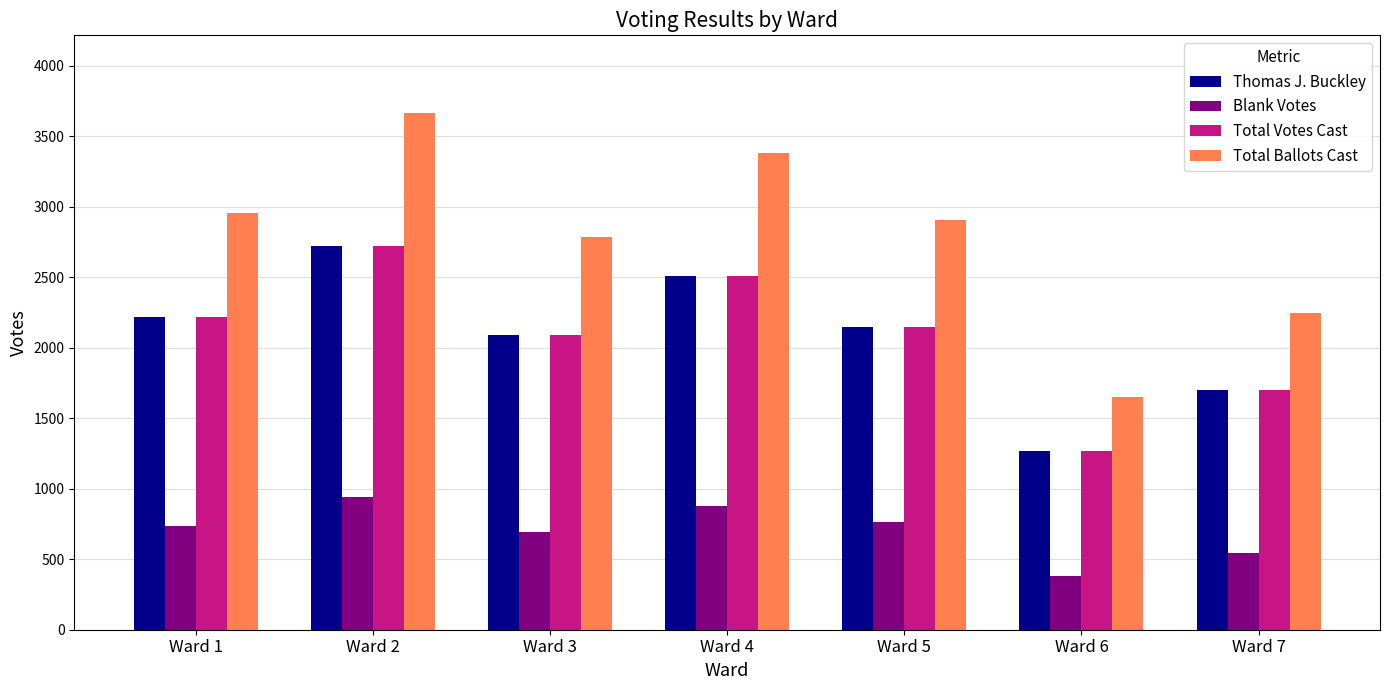

How many bars are there in total?

28